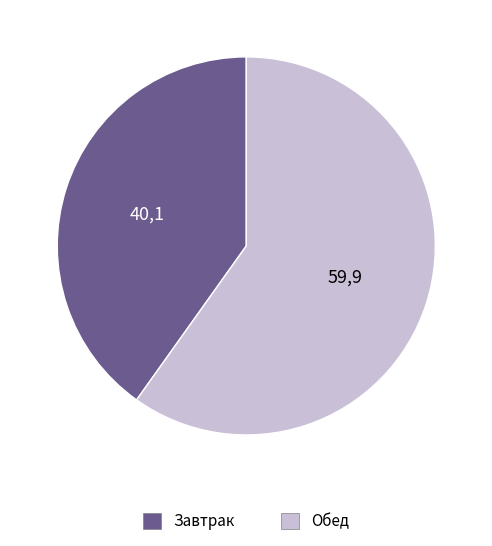

Is there any slice that represents more than half of the pie?

Yes